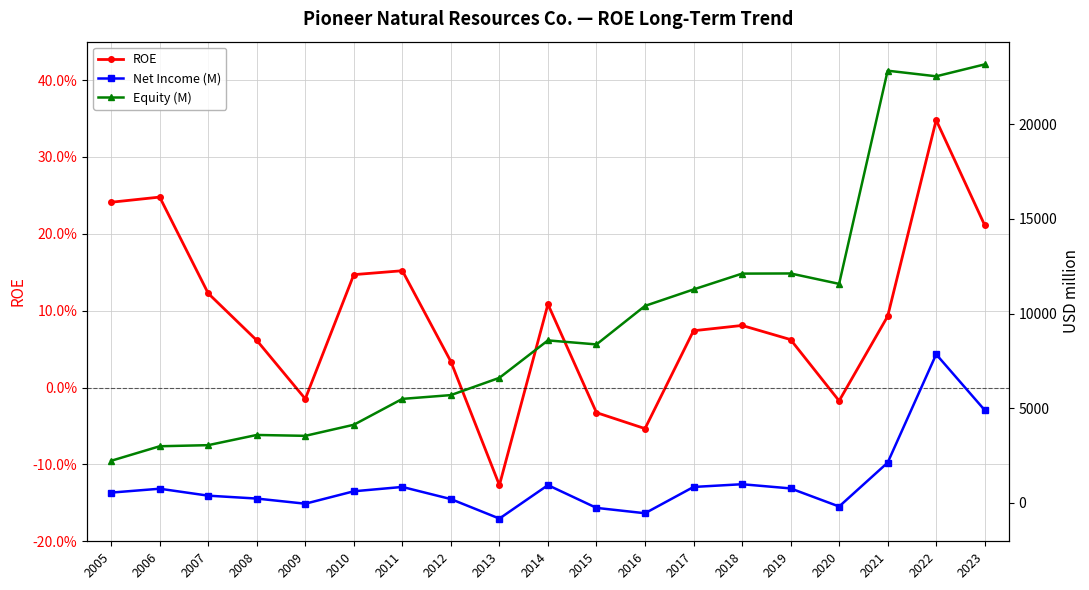

How many lines are shown in the chart?

3